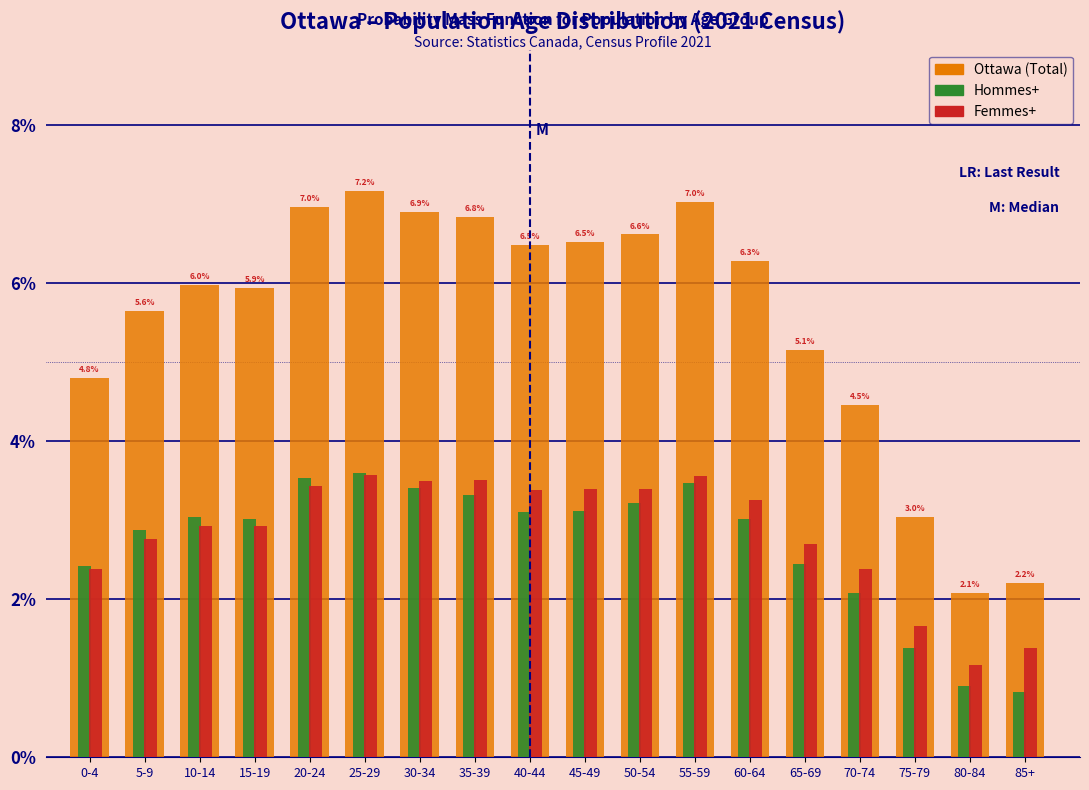

True or false: Hommes+ has a value of 0.8 at 85+.

True